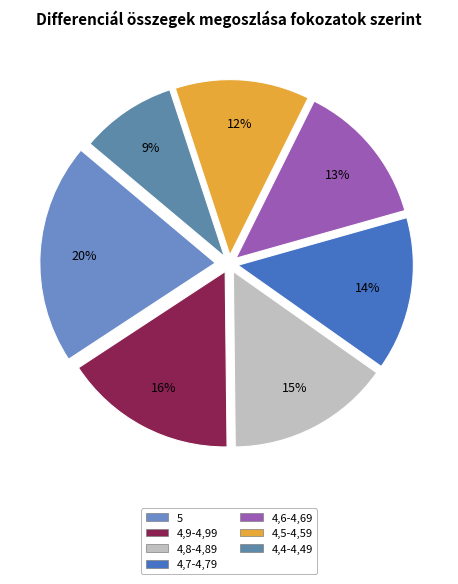

To the nearest percent, what percentage of the pie is 4,8-4,89?

15%